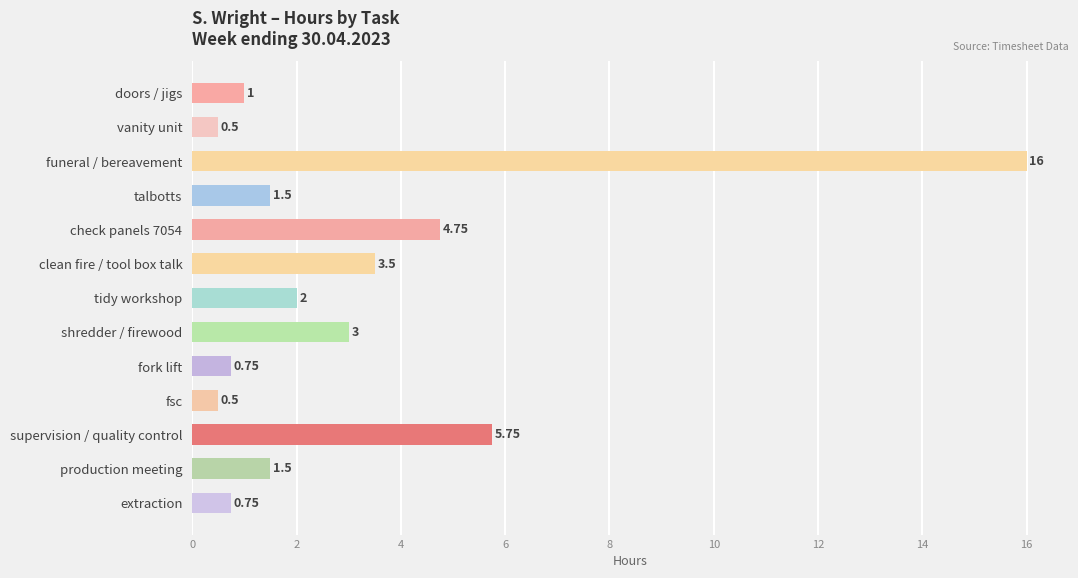

At which label is the value closest to 8?

supervision / quality control